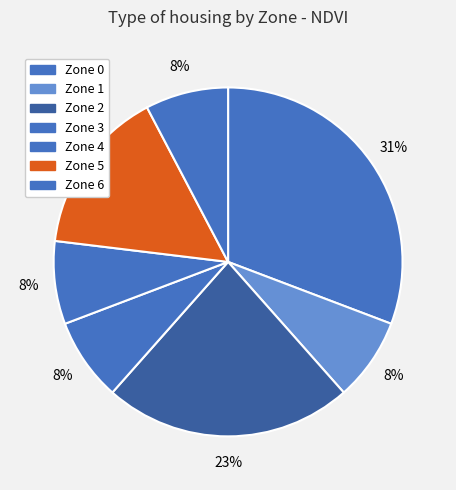

What percentage is NOT represented by Zone 0?

69.2%